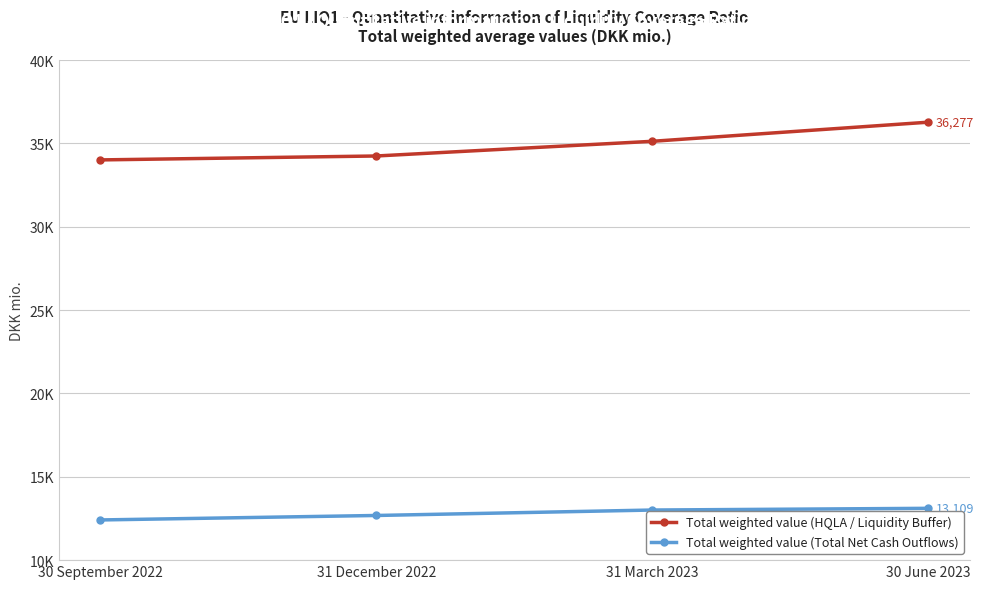

What is the label of the 4th point from the right?

30 September 2022